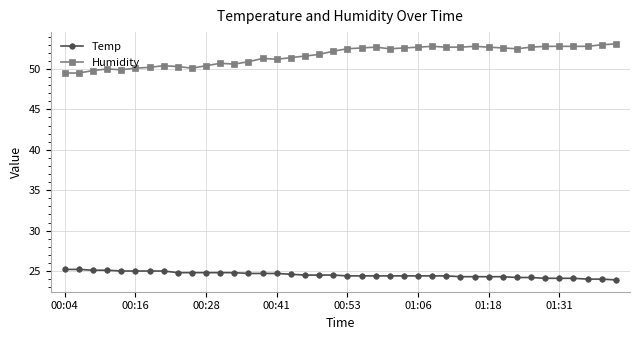

Which series has the widest spread of values?

Humidity